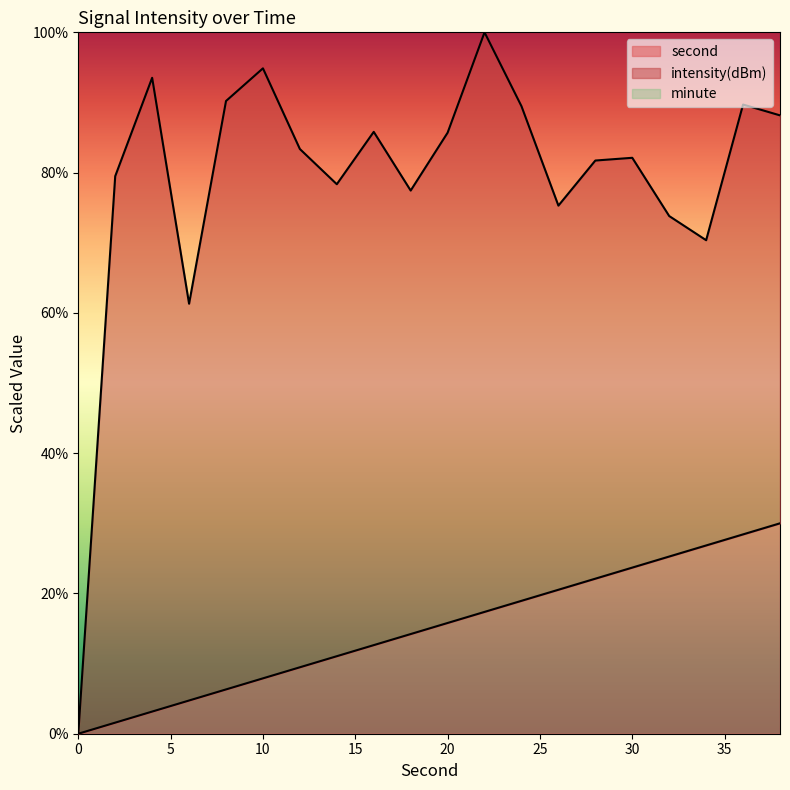

Which has a higher value, 14 or 30?

30